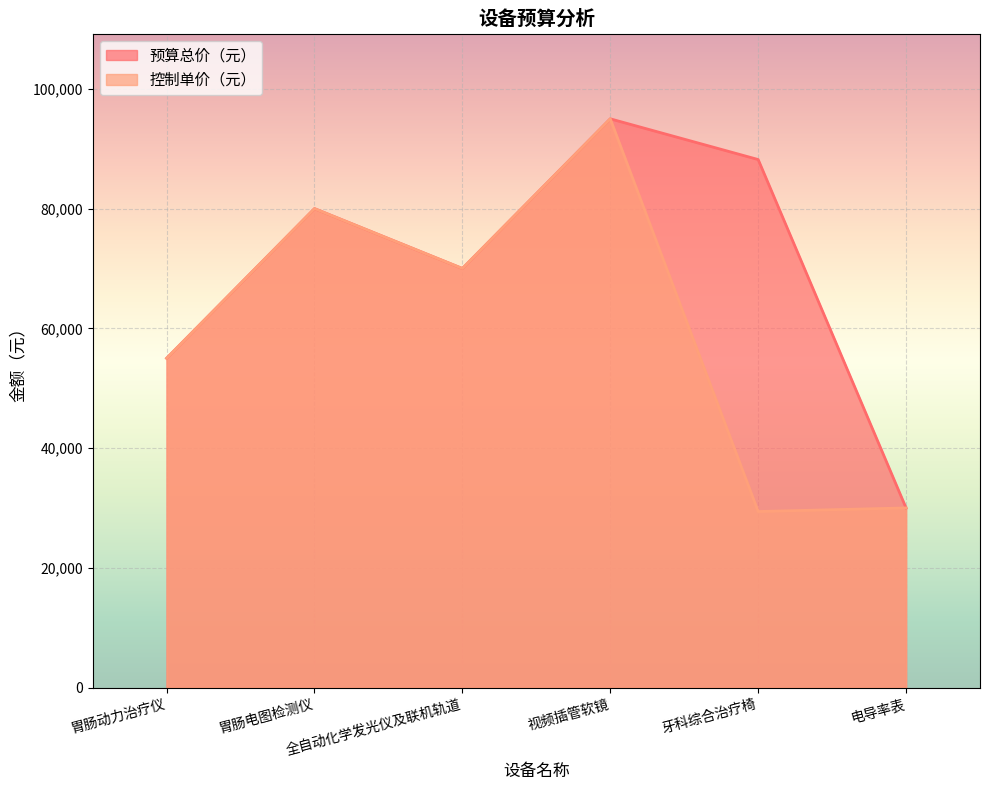

How many series are shown in this chart?

2